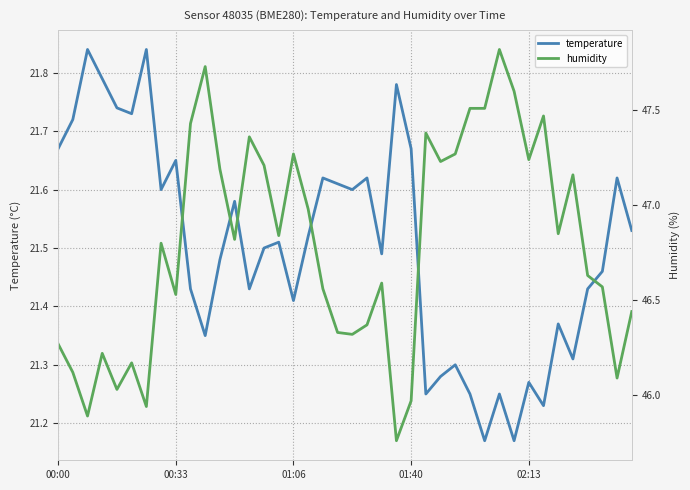

Is the value of humidity at 01:40 greater than the value of temperature at 12?

Yes